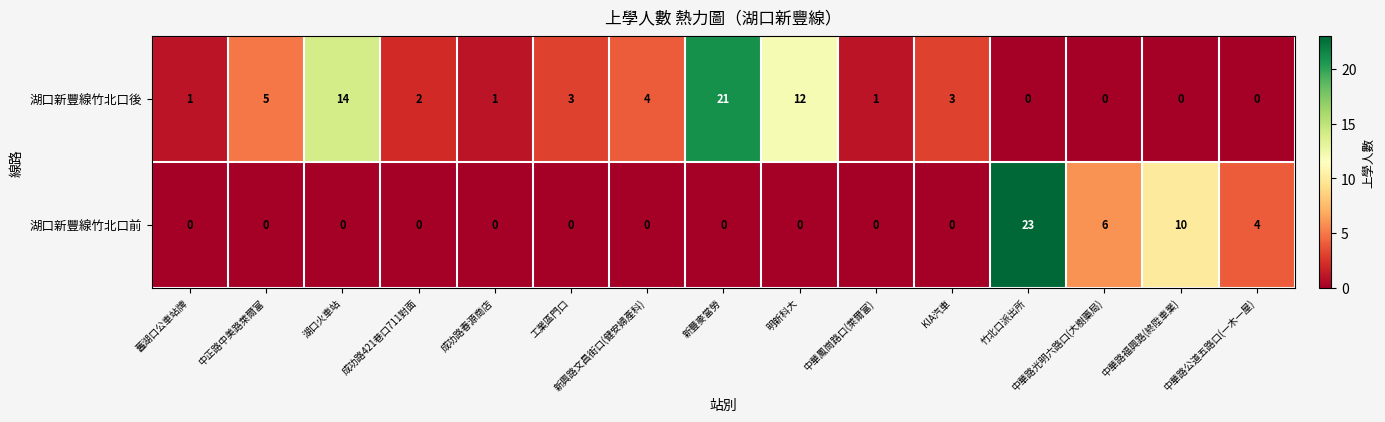

How many data points in 湖口新豐線竹北口前 are above 0?

4